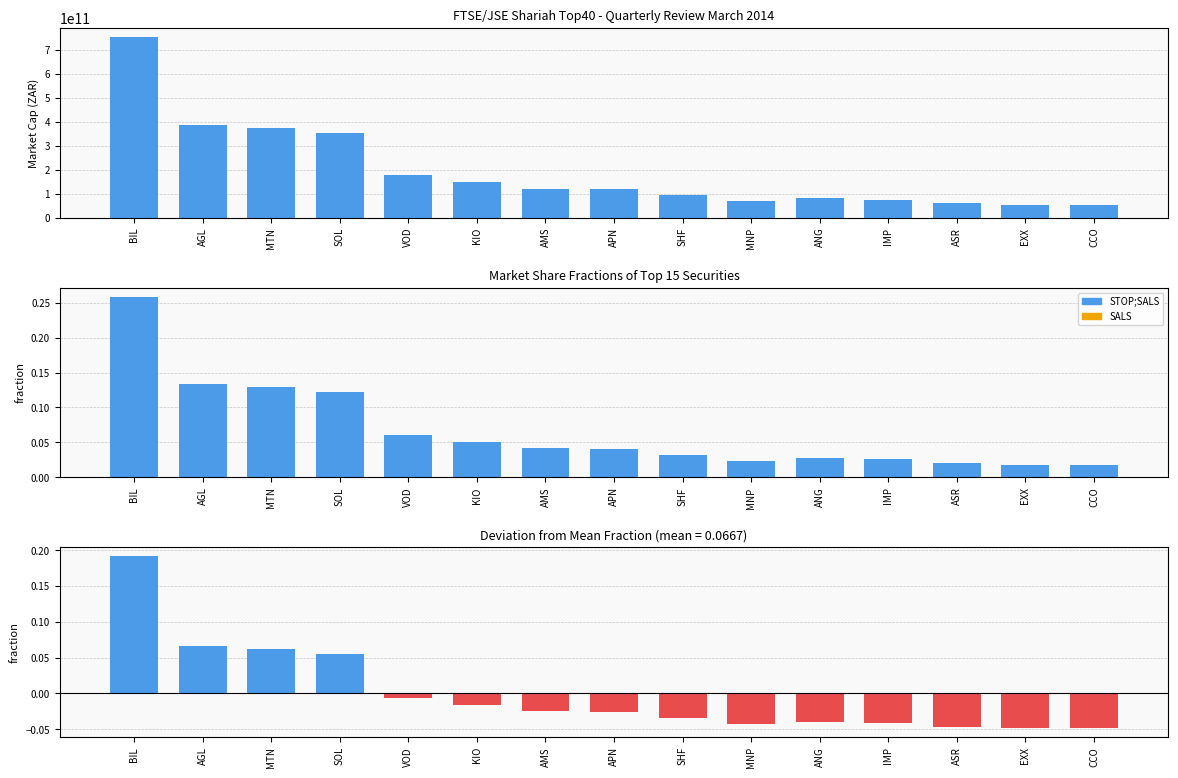

Rank the categories by Fraction value from lowest to highest.

CCO, EXX, ASR, MNP, IMP, ANG, SHF, APN, AMS, KIO, VOD, SOL, MTN, AGL, BIL